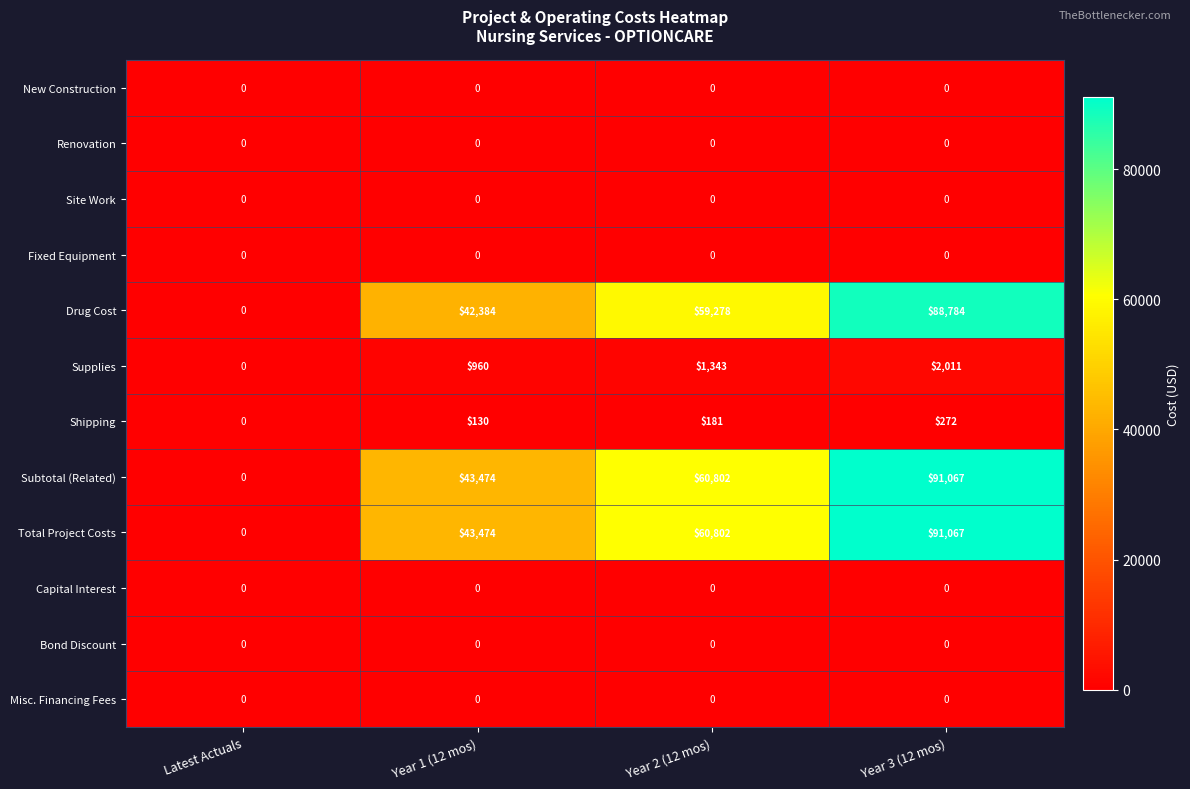

At which category does the chart reach its peak across all series?

Year 3 (12 mos)